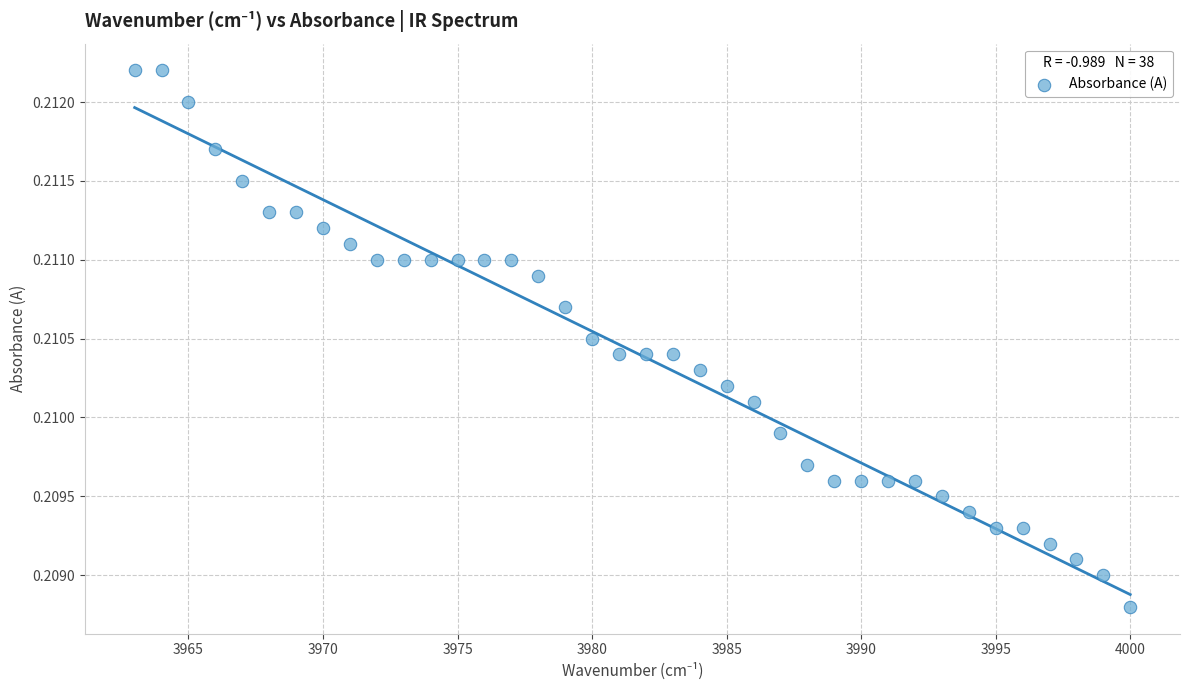

What is the range of X values (max minus min)?

37.0